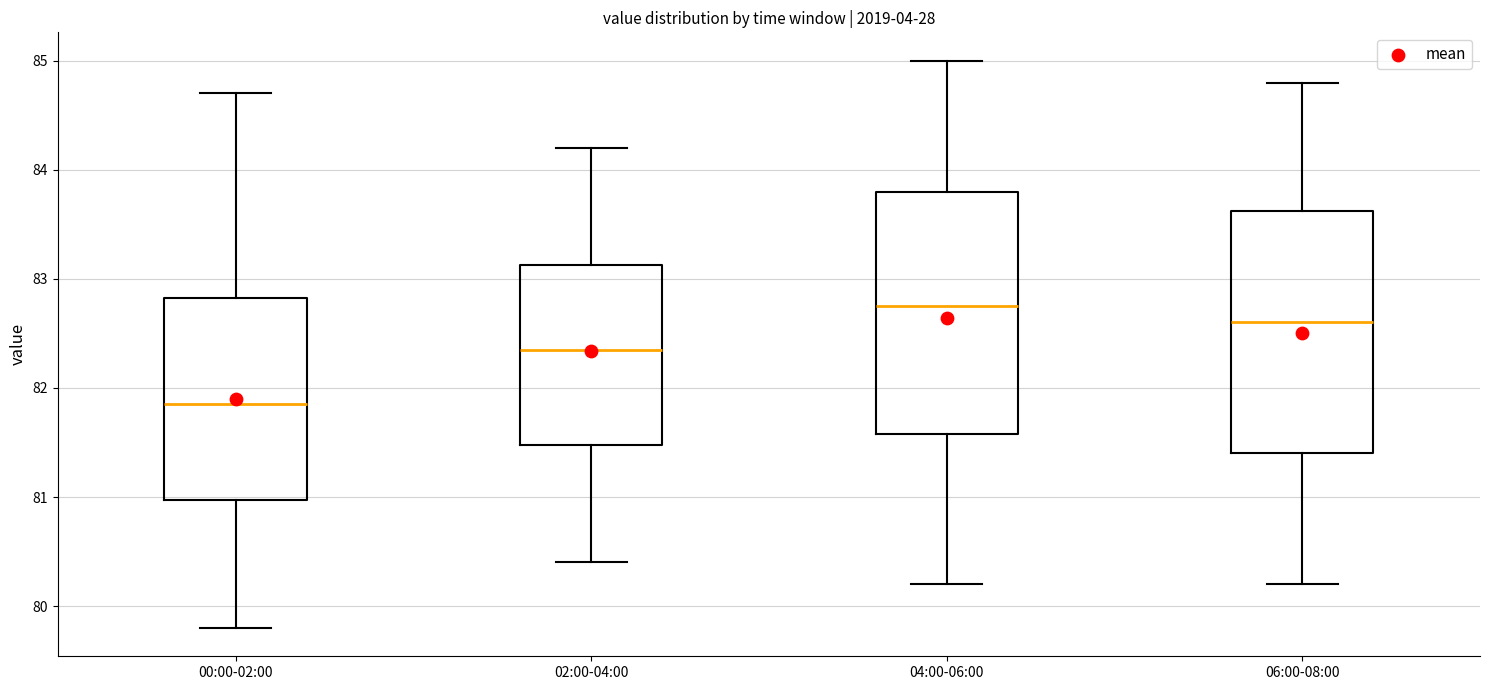

Reading left to right, read every box against the y-axis: the position of its median line, the range the box covers, and the ends of its whiskers. The values are not printed on the chart, so give them approximately, as read against the axis.

00:00-02:00: median 81.9, box 81.0 to 82.8, whiskers 79.8 to 84.7
02:00-04:00: median 82.4, box 81.5 to 83.1, whiskers 80.4 to 84.2
04:00-06:00: median 82.8, box 81.6 to 83.8, whiskers 80.2 to 85.0
06:00-08:00: median 82.6, box 81.4 to 83.6, whiskers 80.2 to 84.8